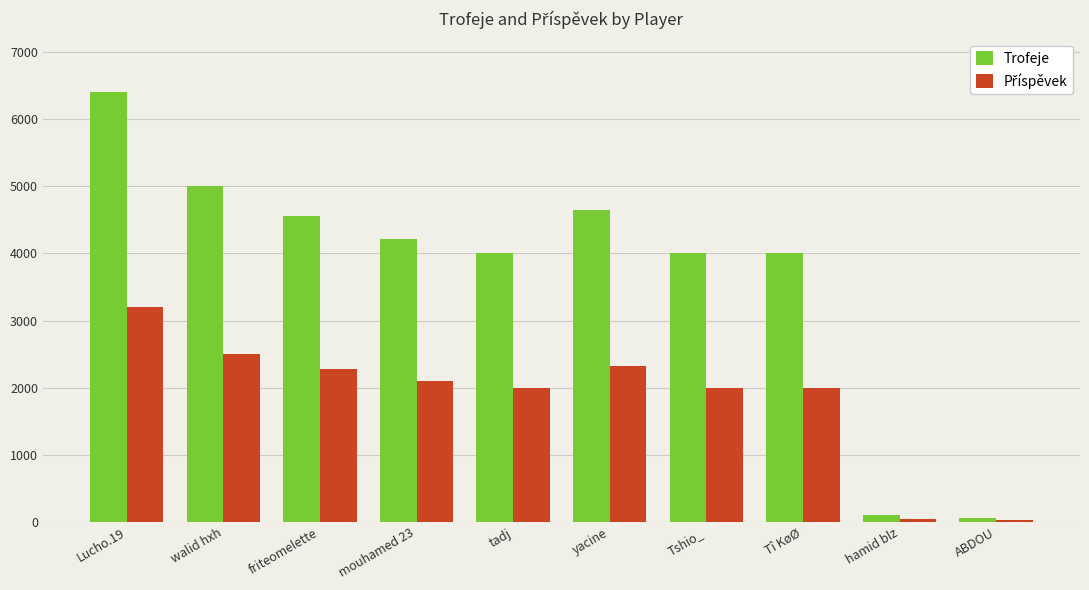

At which category does the chart reach its peak across all series?

Lucho.19